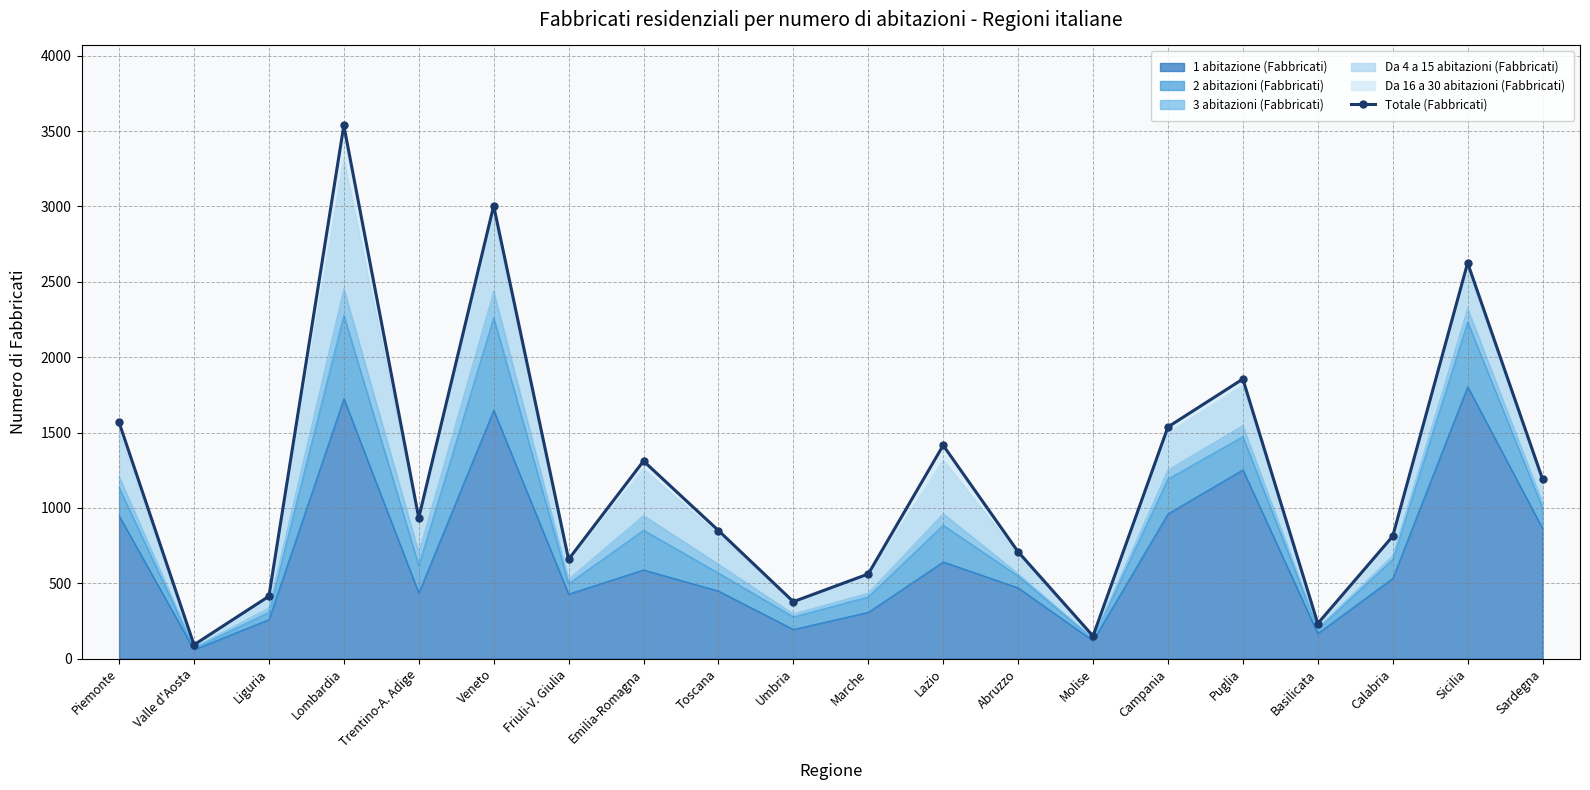

How many interior local valleys (lower than both neighbors) does the data have?

6